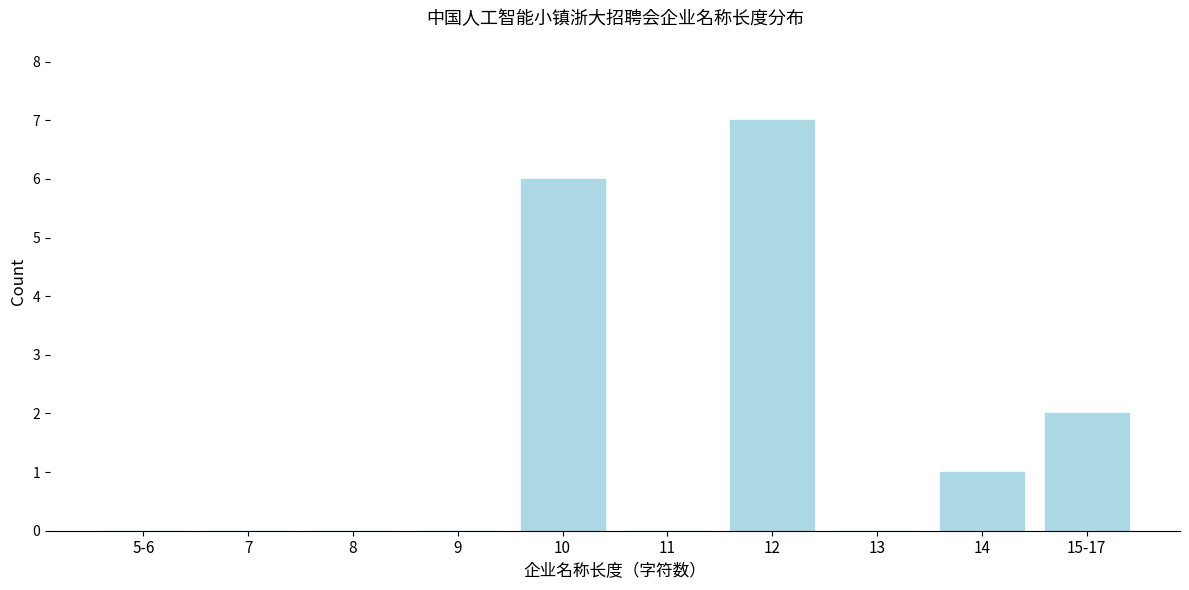

Reading right to left, extract all data points from this chart.

15-17=2	14=1	13=0	12=7	11=0	10=6	9=0	8=0	7=0	5-6=0